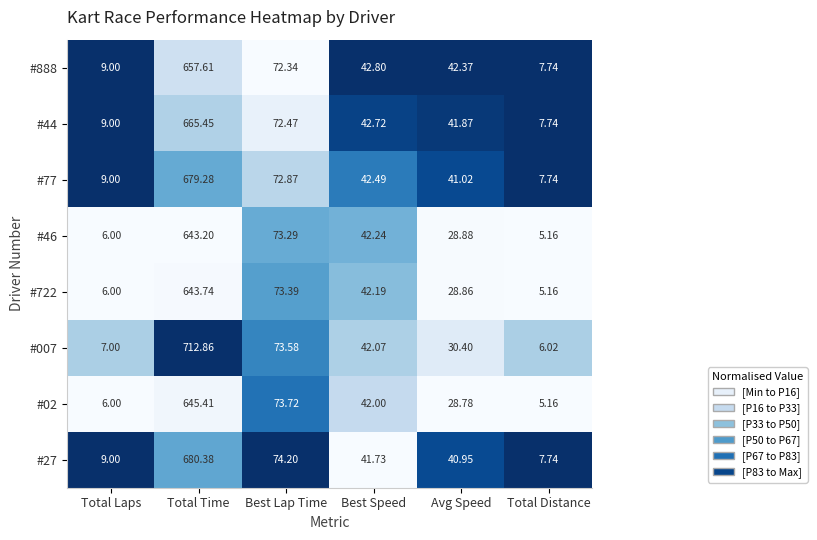

Which category has the highest value across all series?

Total Time